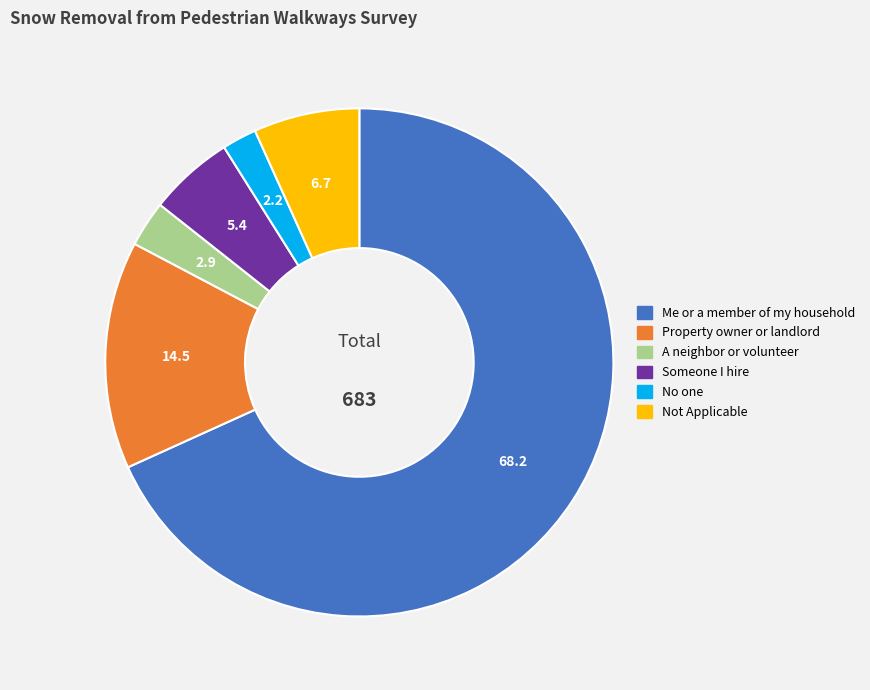

Which slice is the largest?

Me or a member of my household